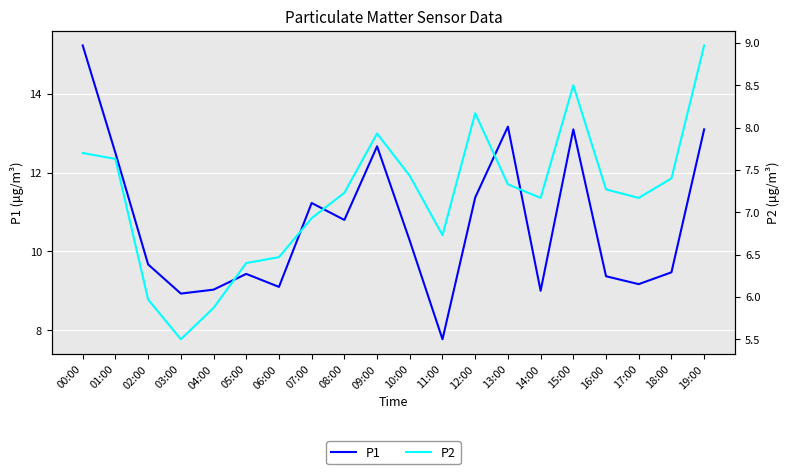

At which category does P2 reach its first local peak?

09:00